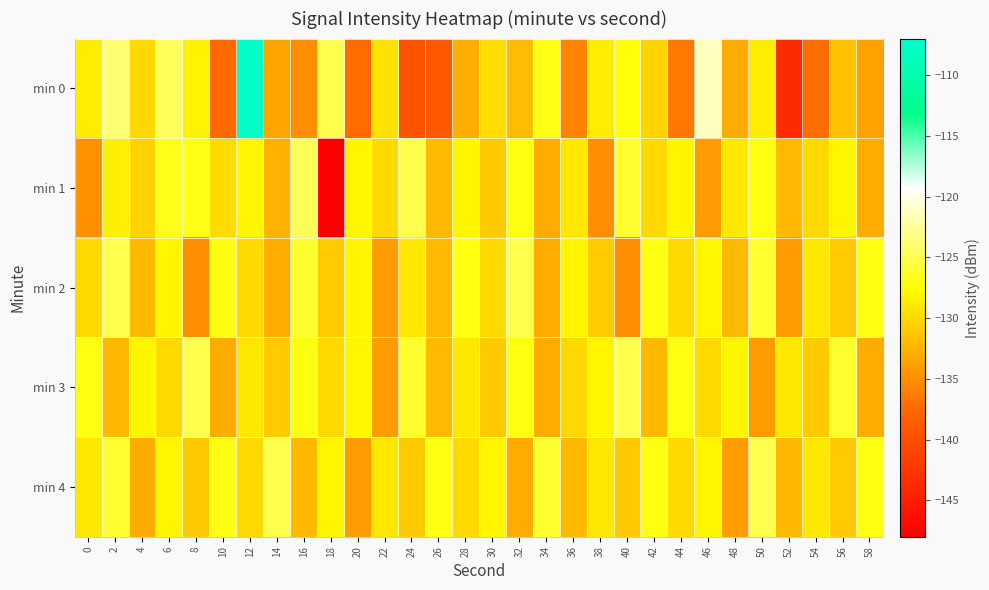

Which series has the largest range (max minus min)?

min 0